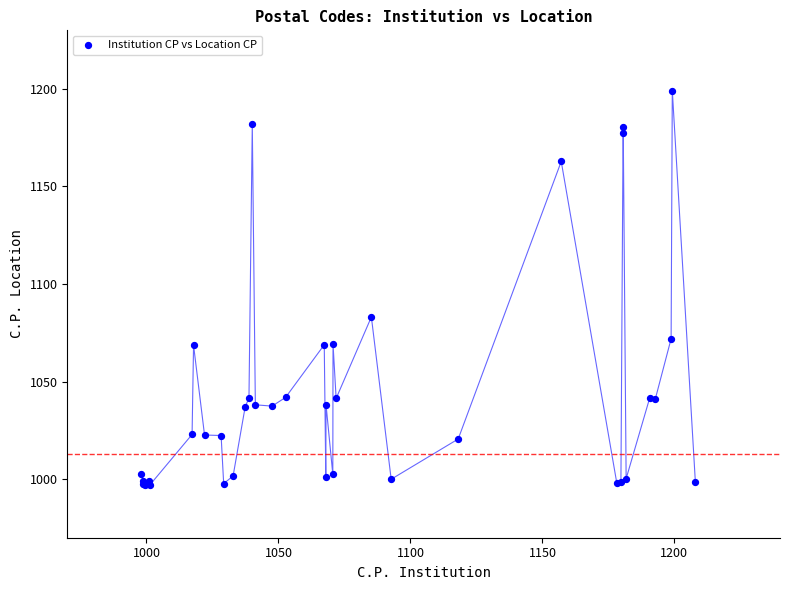

What Y value in the scatter plot is closest to 1098?

1083.1